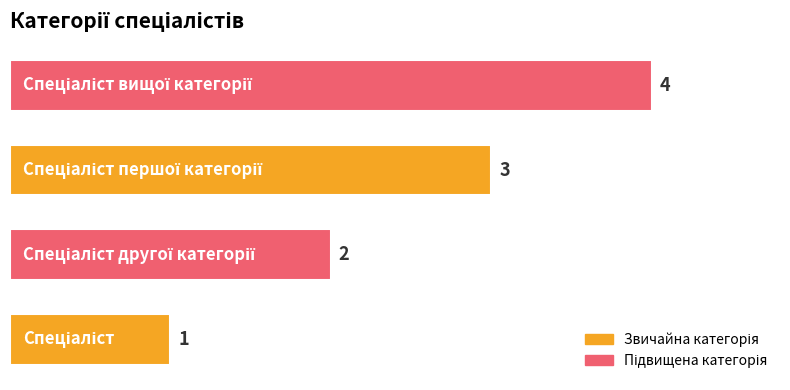

How many values are between 2 and 4?

3